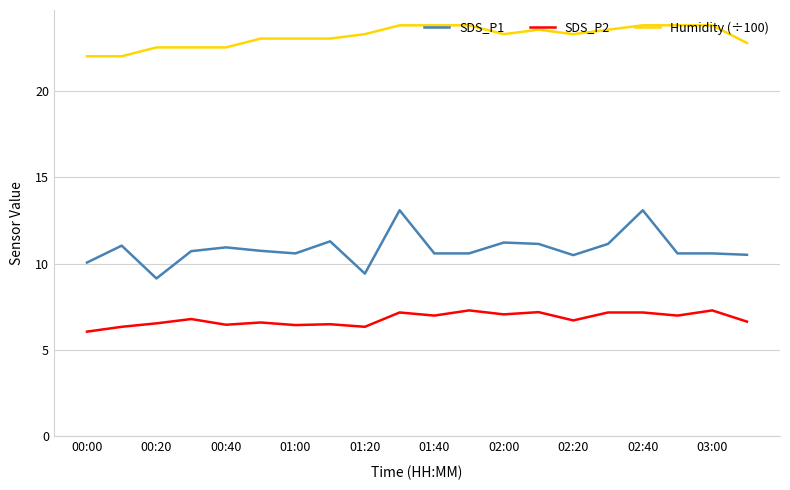

What is the difference between the maximum and minimum values in the SDS_P2 series?

1.2